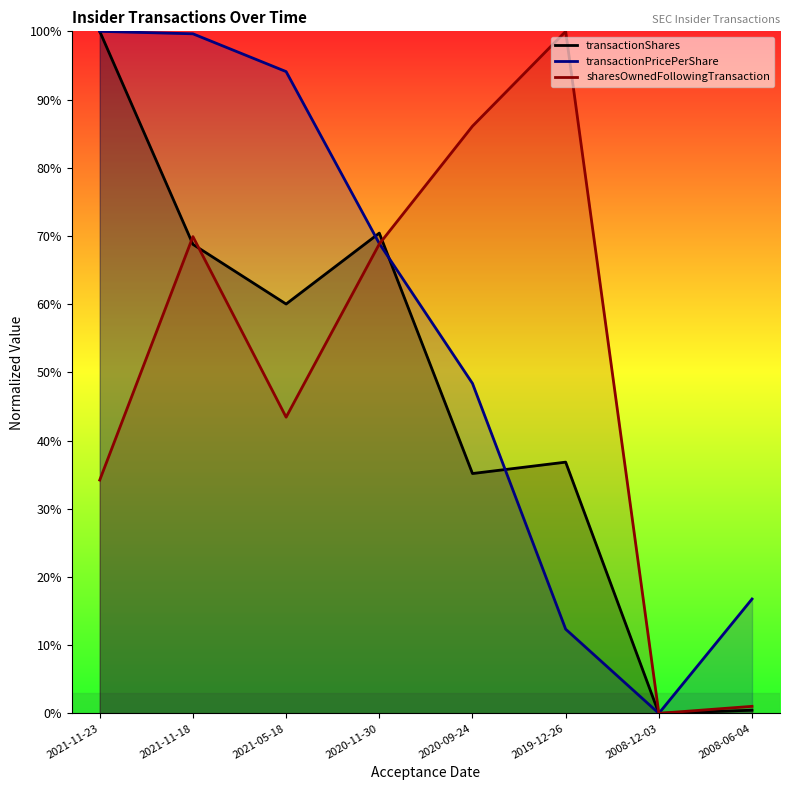

The sharesOwnedFollowingTransaction series shows 15.1 at 2021-05-18. True or false?

False